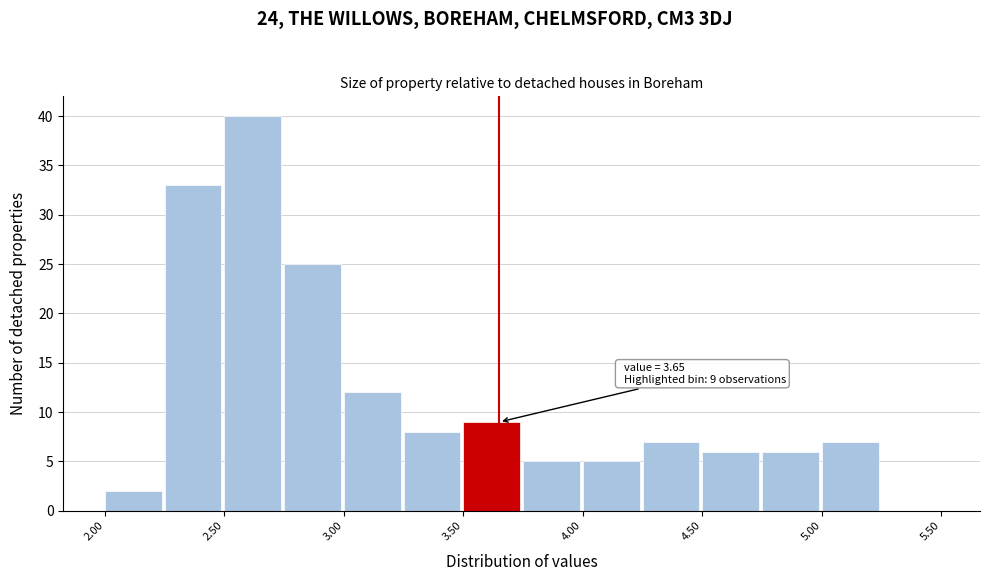

Which range on the x-axis has the tallest bar?

2.50 to 2.75